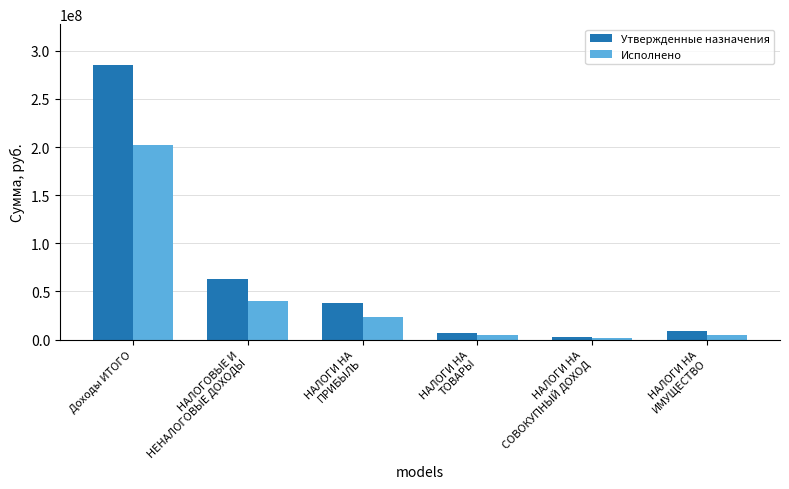

At which category does the chart reach its peak across all series?

Доходы ИТОГО